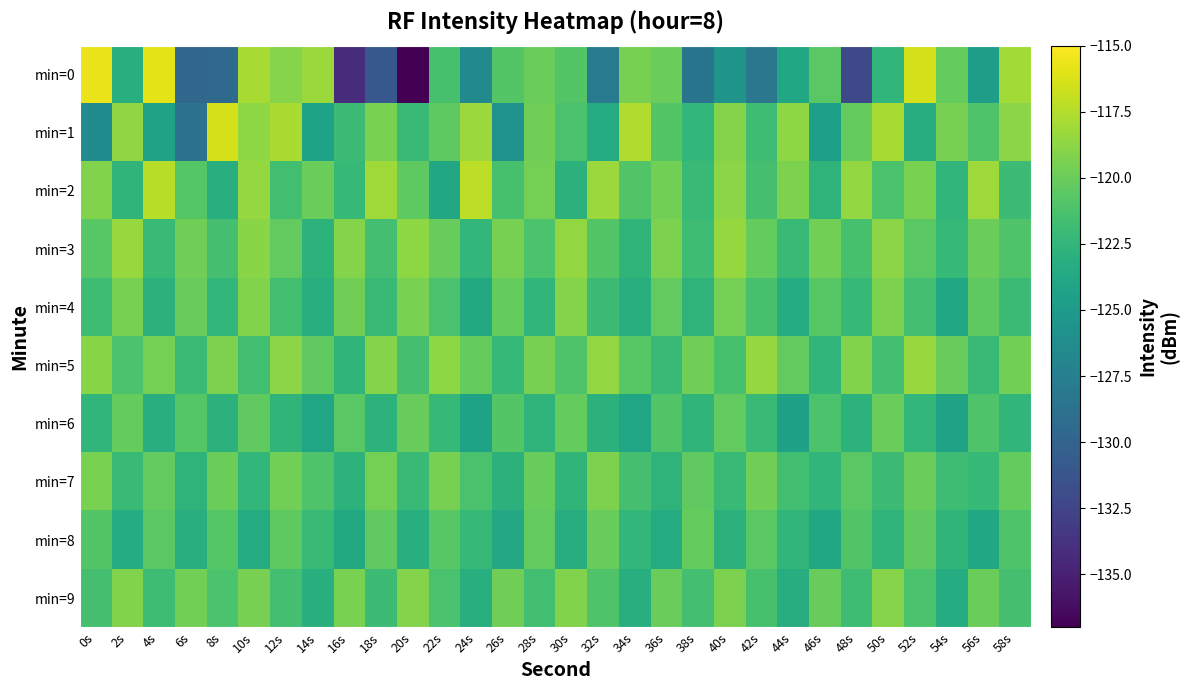

What is the difference between the highest and lowest values at 30s?

4.7